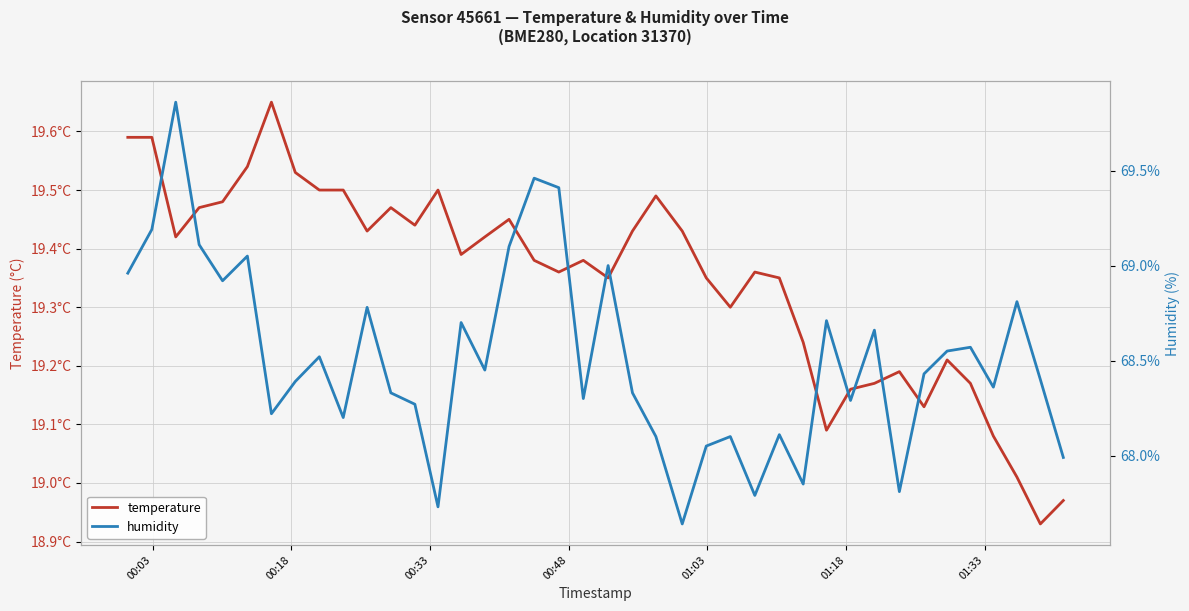

Which series has the largest total across all categories?

humidity